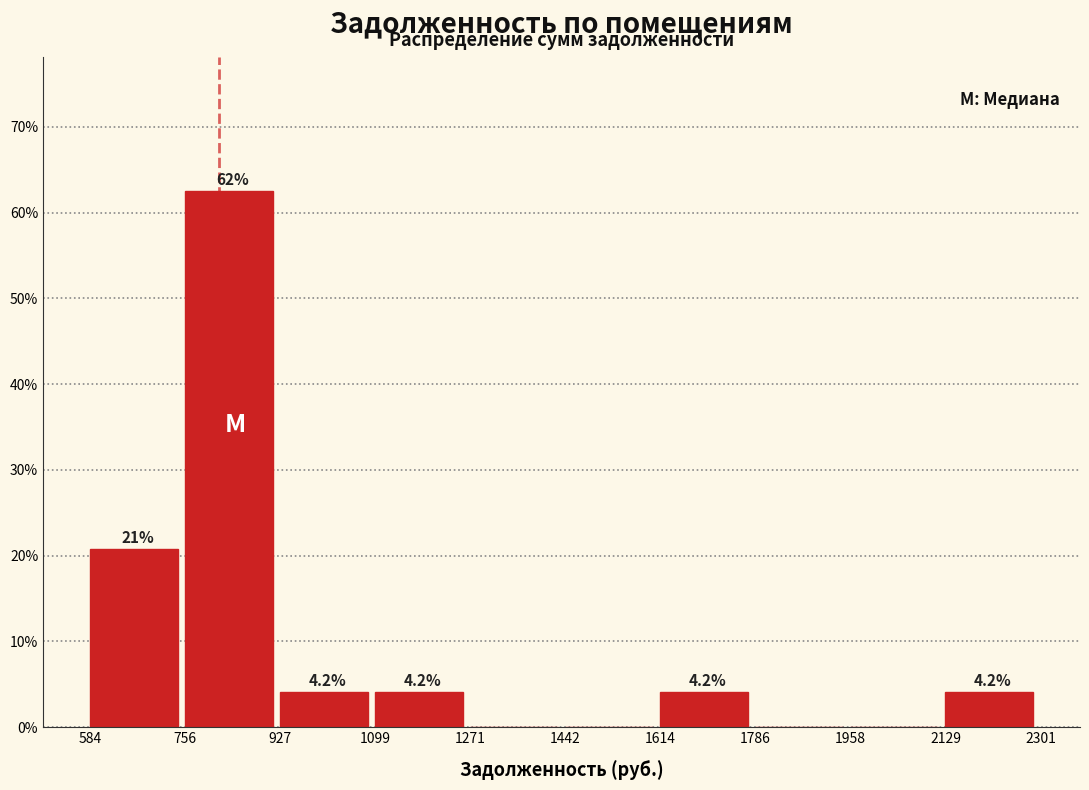

Which range on the x-axis has the tallest bar?

756 to 927